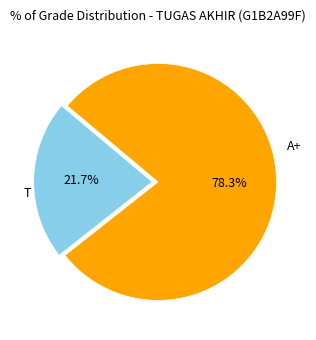

How many slices are in this pie chart?

2